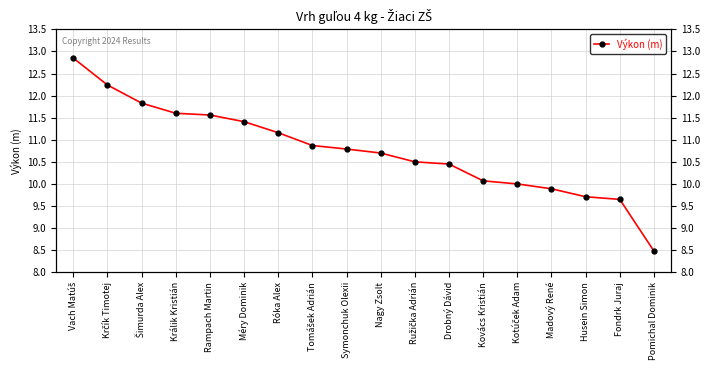

Does the chart have visible grid lines?

Yes